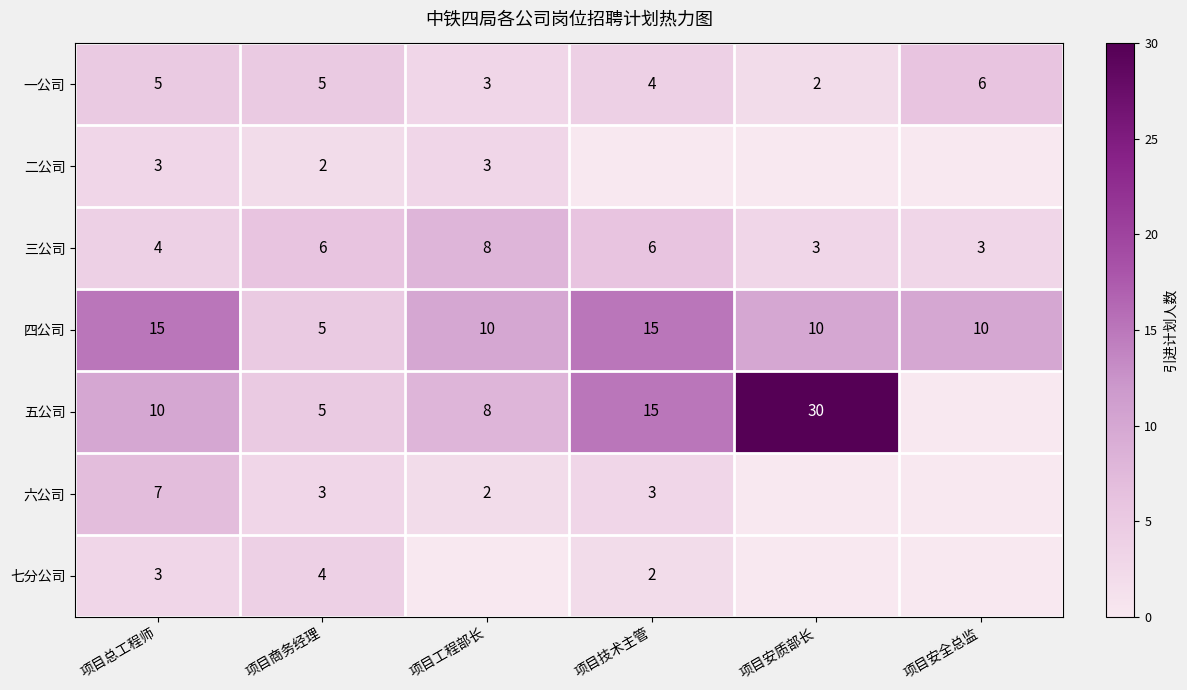

What is the difference between the highest and lowest values at 项目商务经理?

4